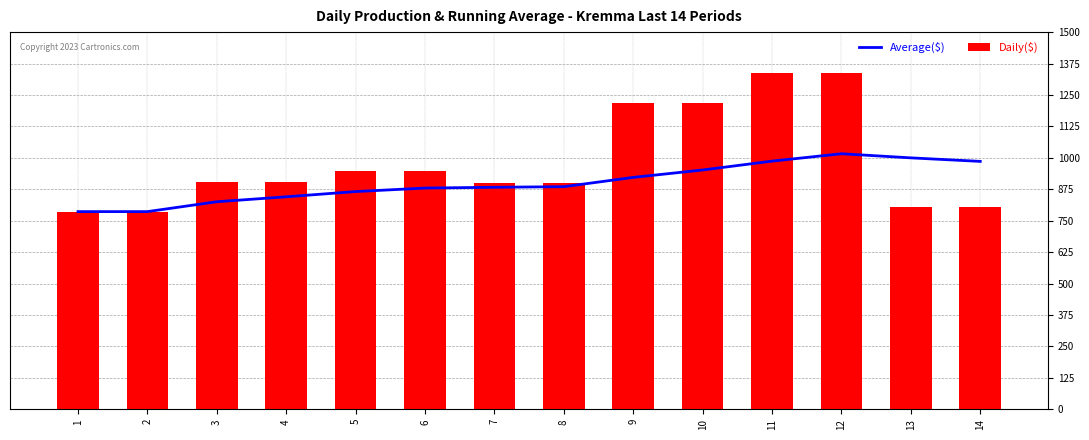

At how many categories does at least one series exceed 862?

12